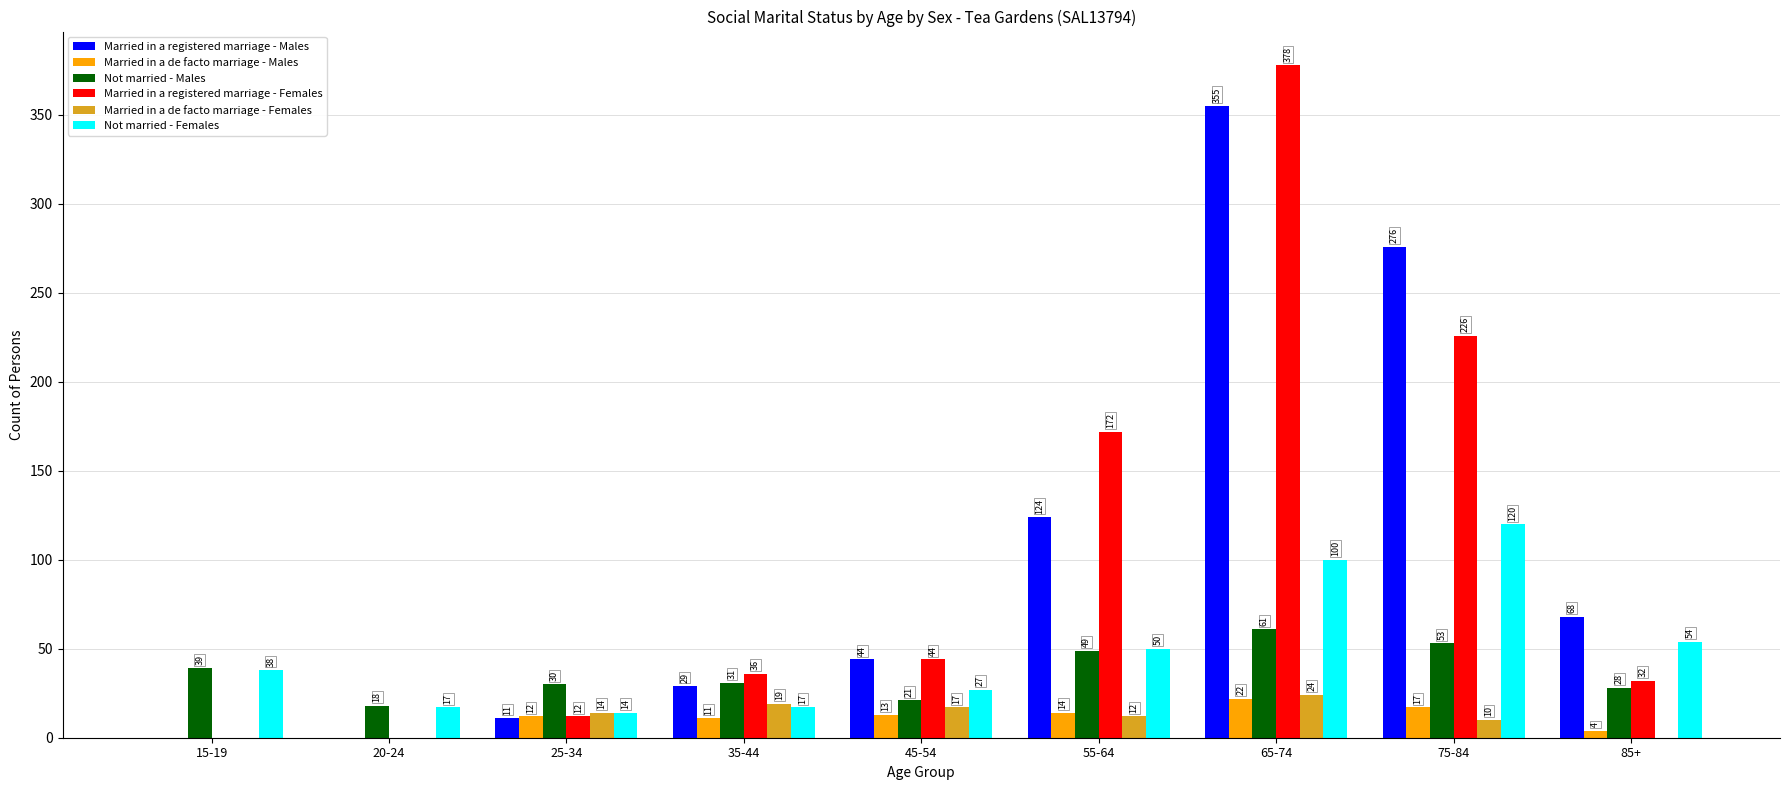

At which category is the sum across all series the highest?

65-74